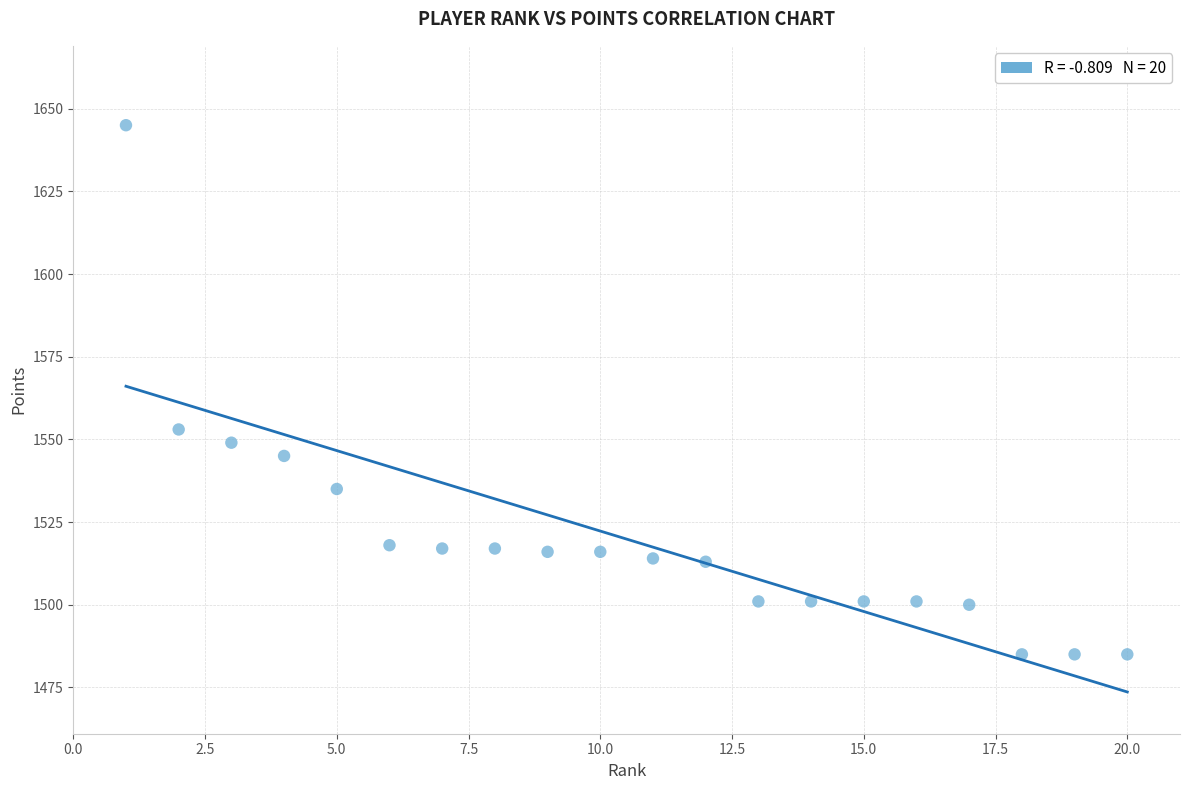

What Y value in the scatter plot is closest to 1565?

1553